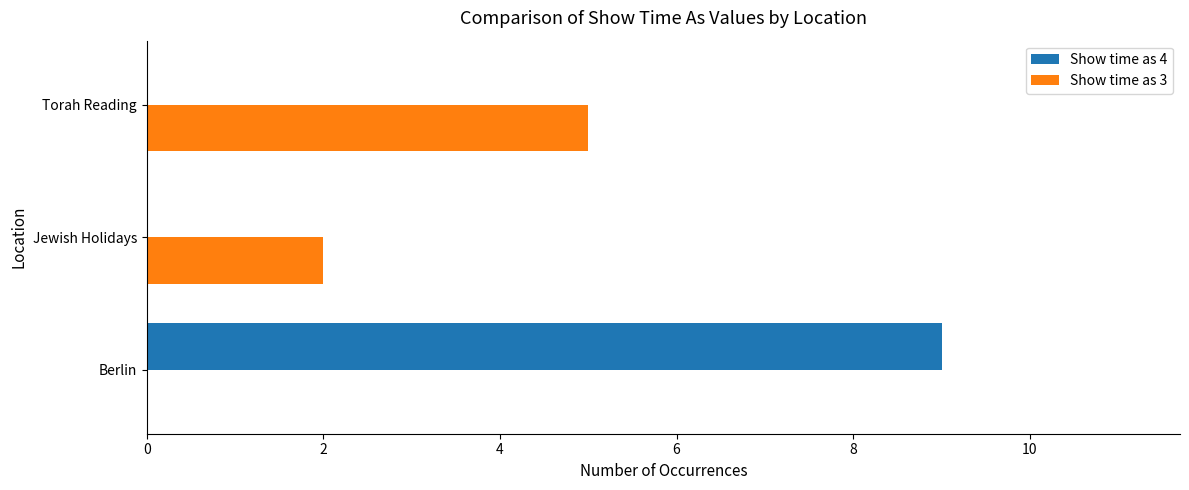

How many categories are shown in the chart?

3